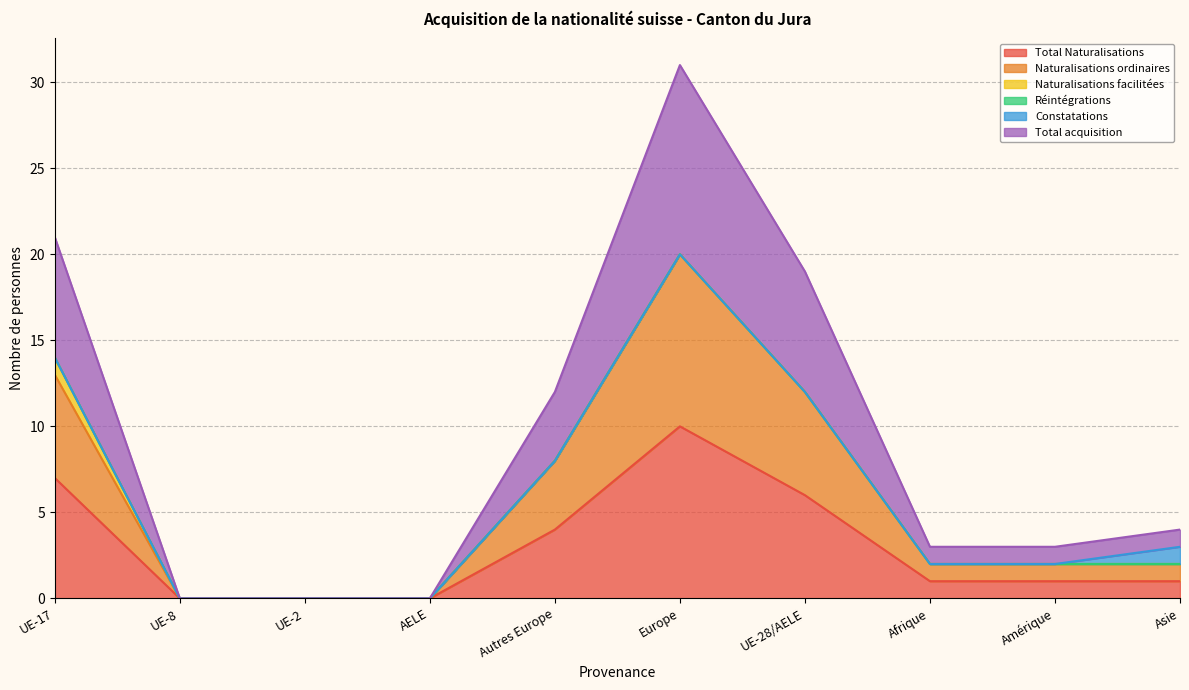

True or false: Total Naturalisations and Total acquisition cross at least once.

False